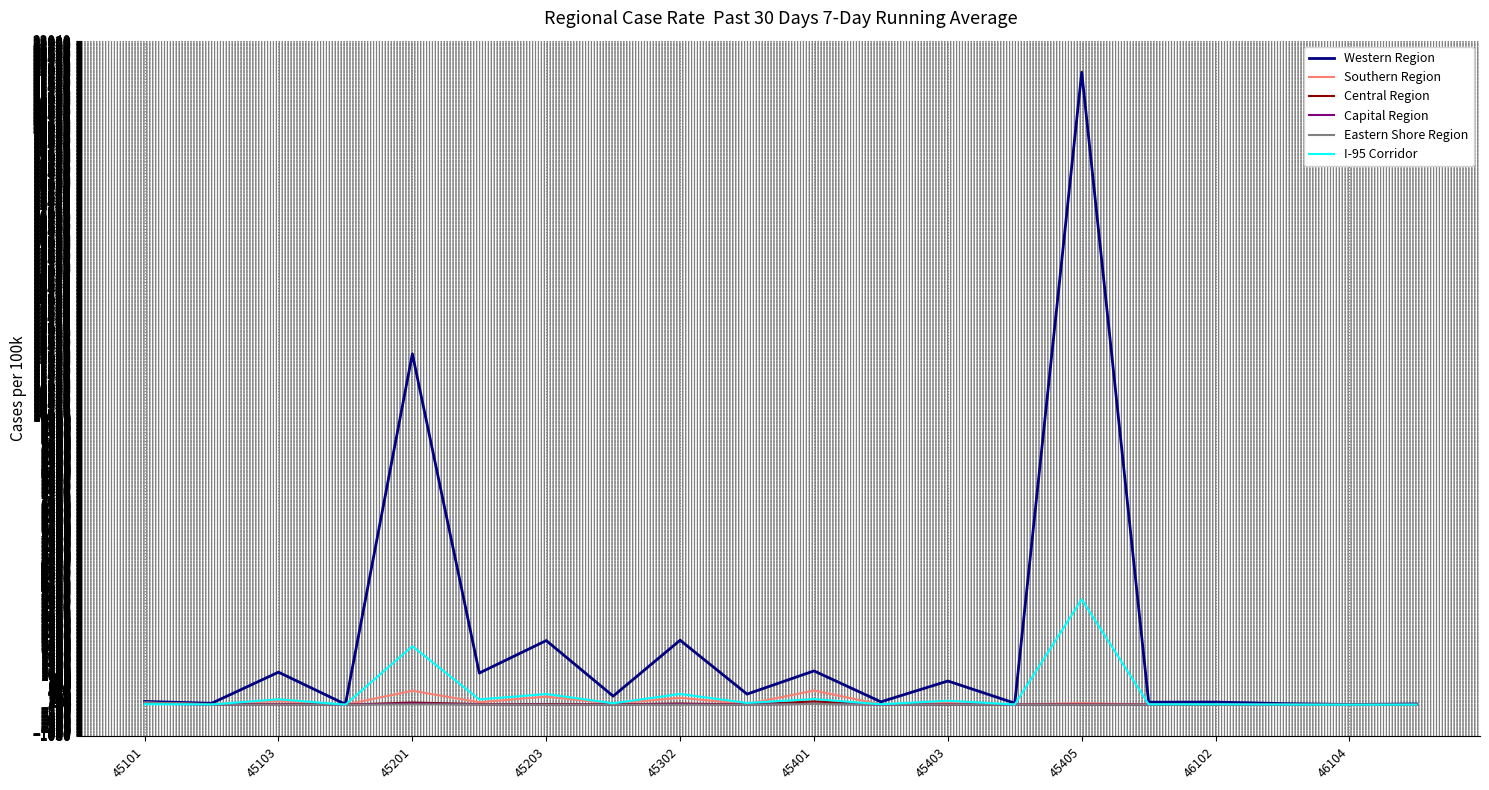

Which series has the largest total across all categories?

Western Region